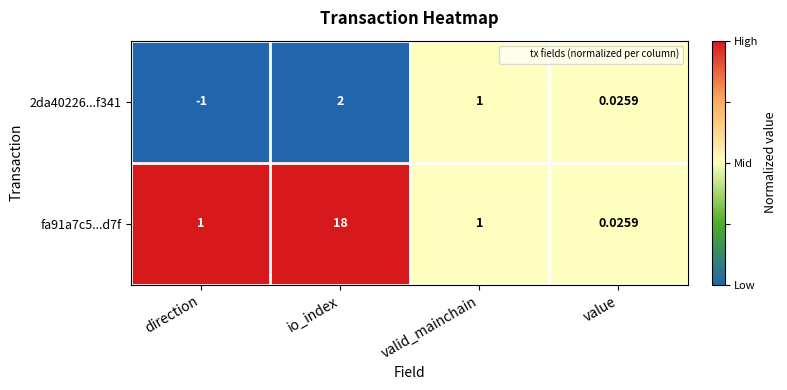

At which category is the sum across all series the highest?

io_index